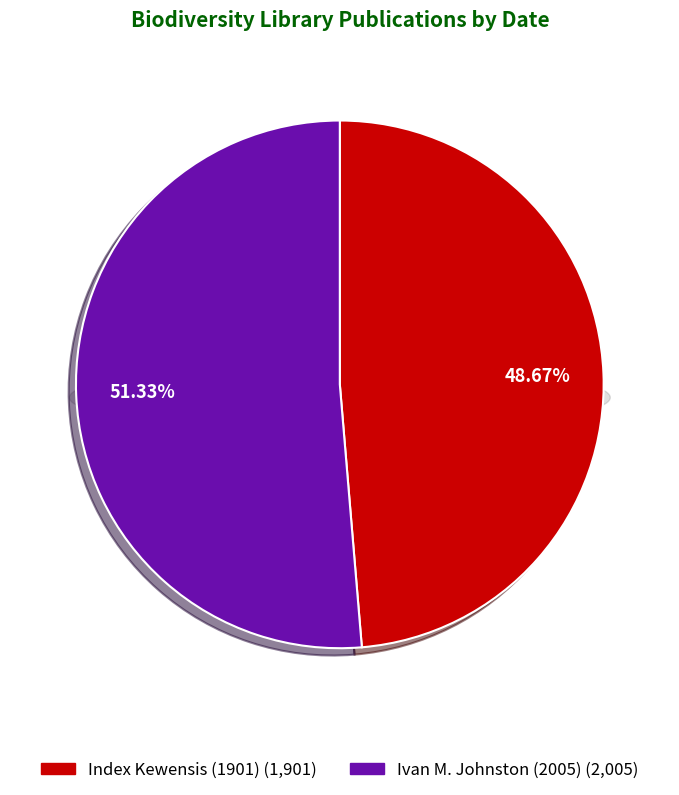

What is the ratio of the value at Ivan M. Johnston (2005) to the value at Index Kewensis (1901)?

1.1